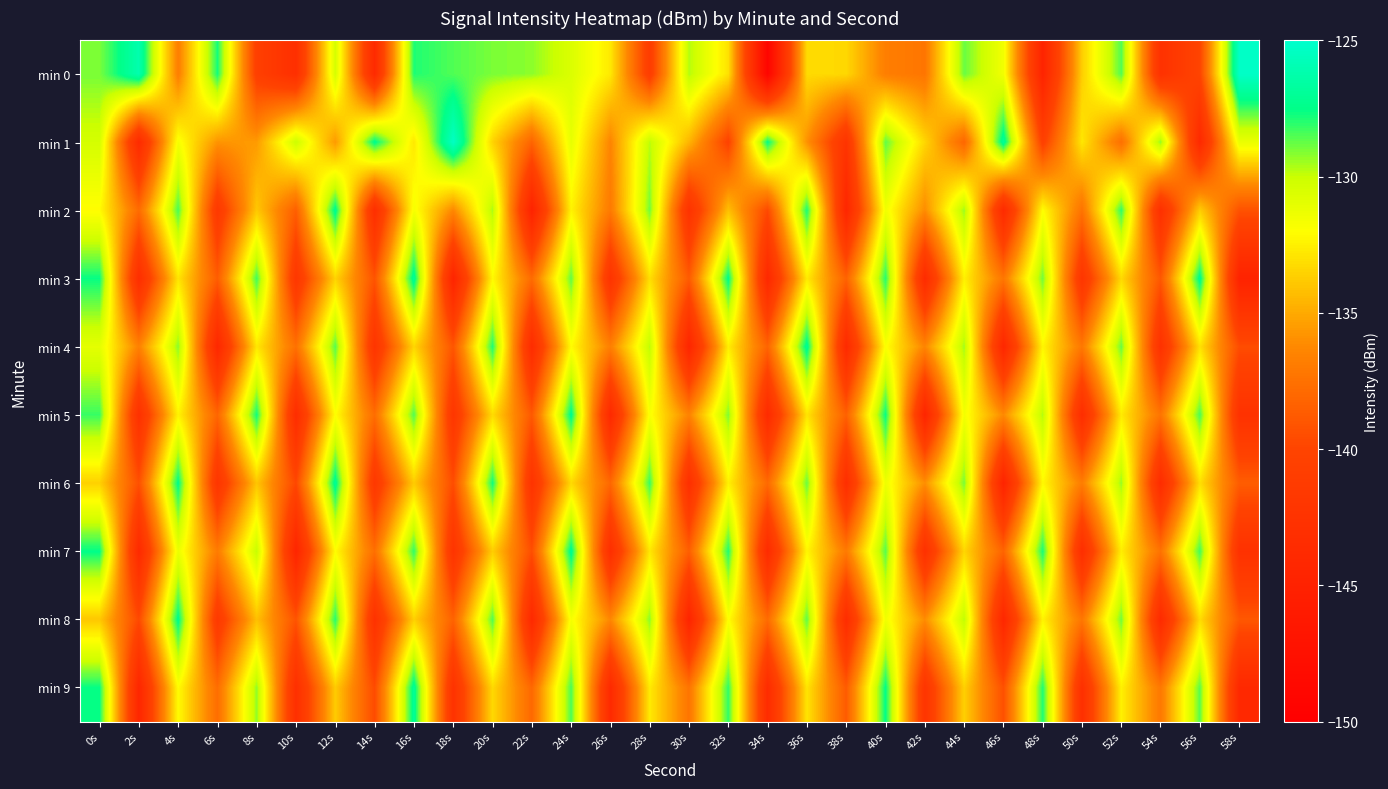

Which has a higher value, 12s or 4s?

12s